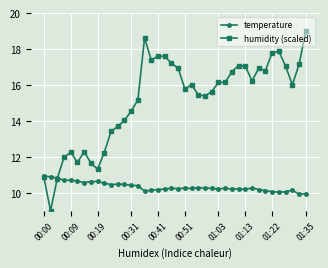

Which series has the largest range (max minus min)?

humidity (scaled)